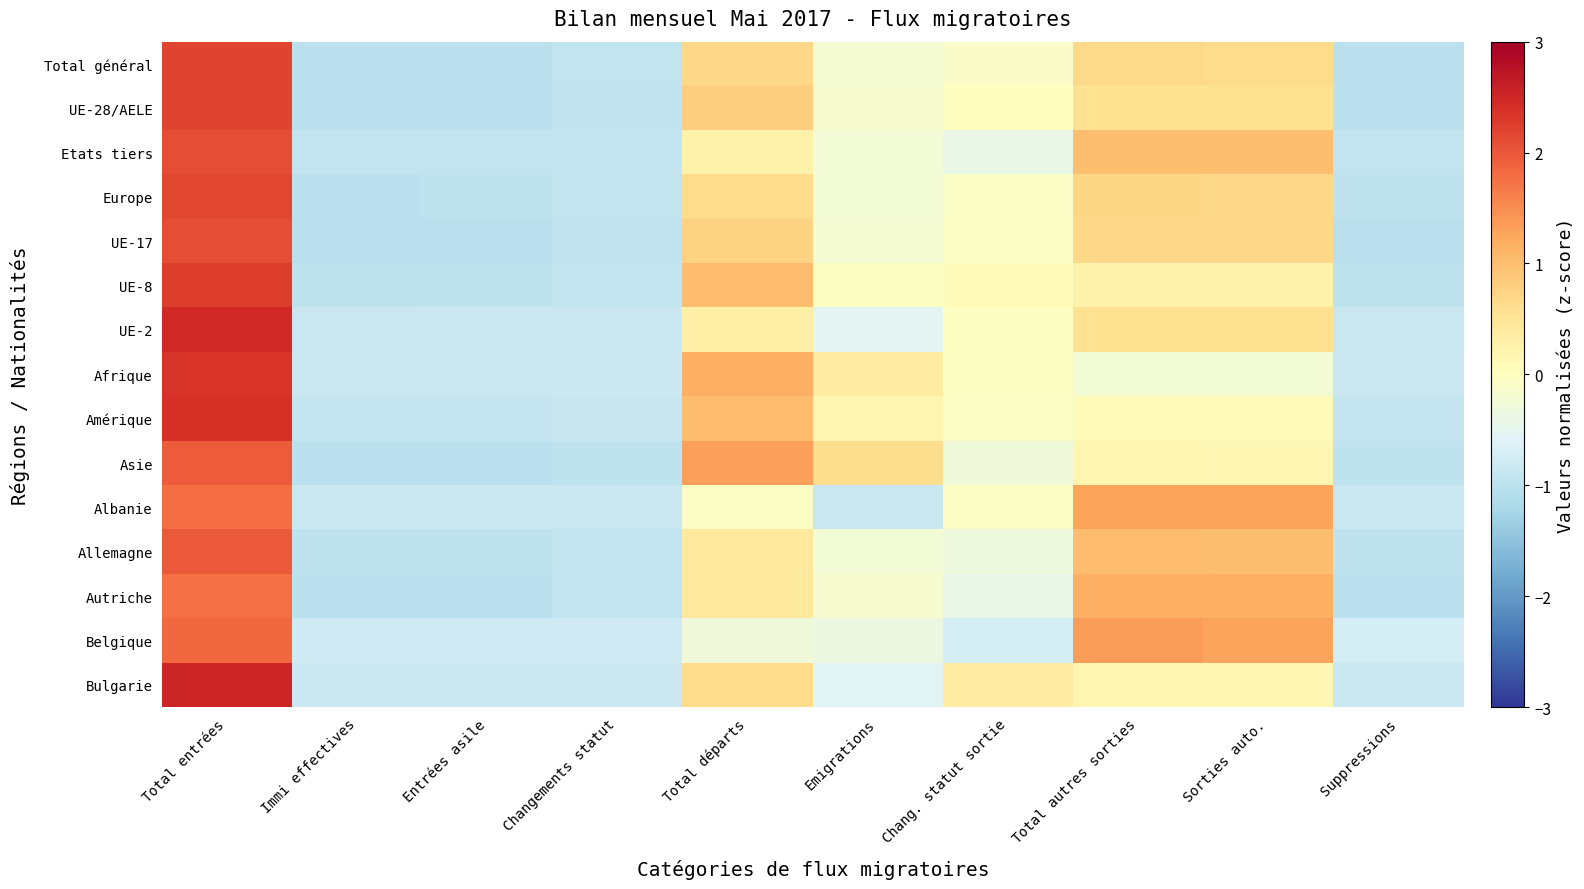

How many data points does each series have?

10